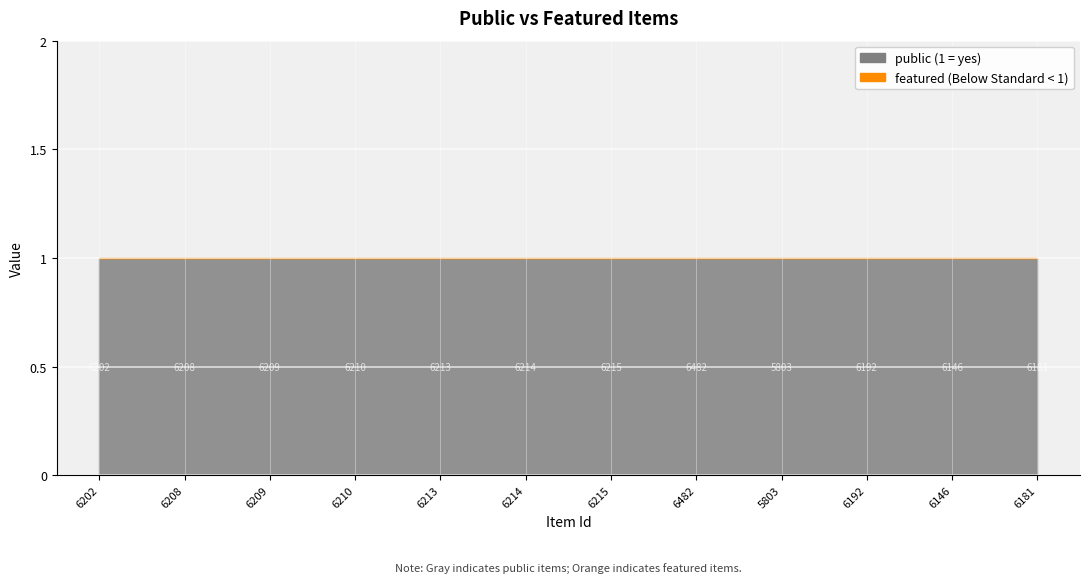

True or false: featured and public cross at least once.

False